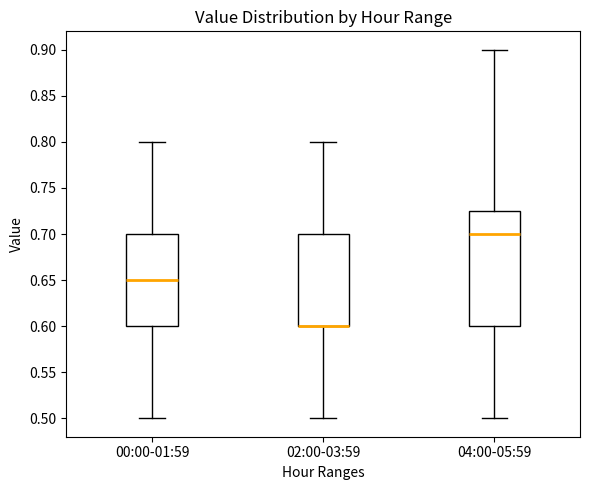

Where is the upper edge of the box for 00:00-01:59 on the y-axis? The values are not printed on the chart, so give them approximately, as read against the axis.

0.700